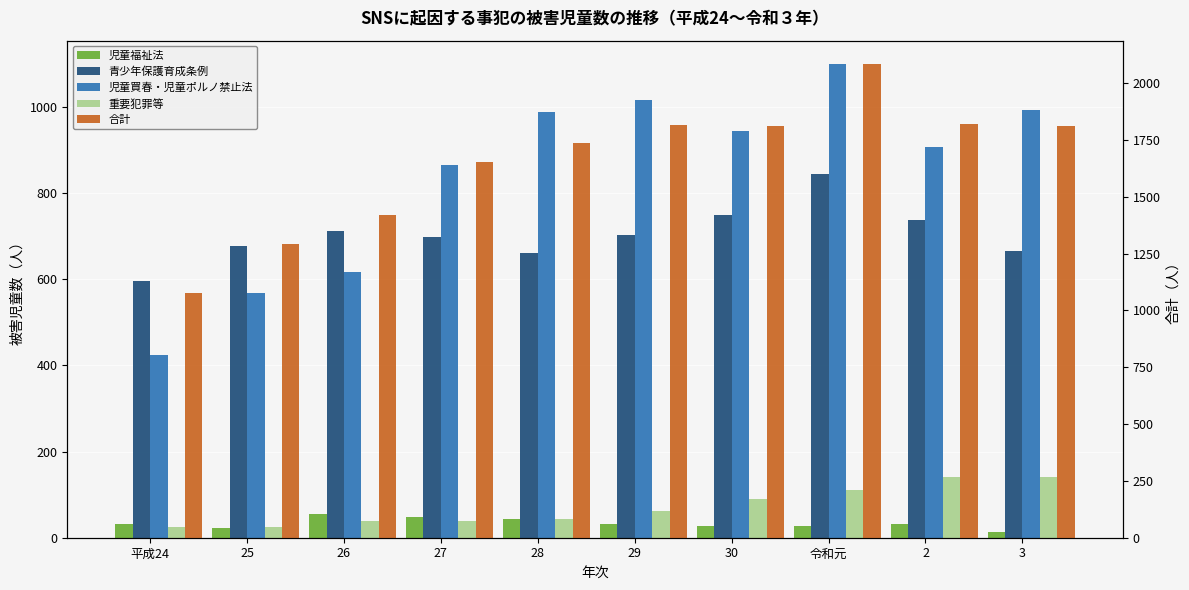

How many groups of bars are there?

10